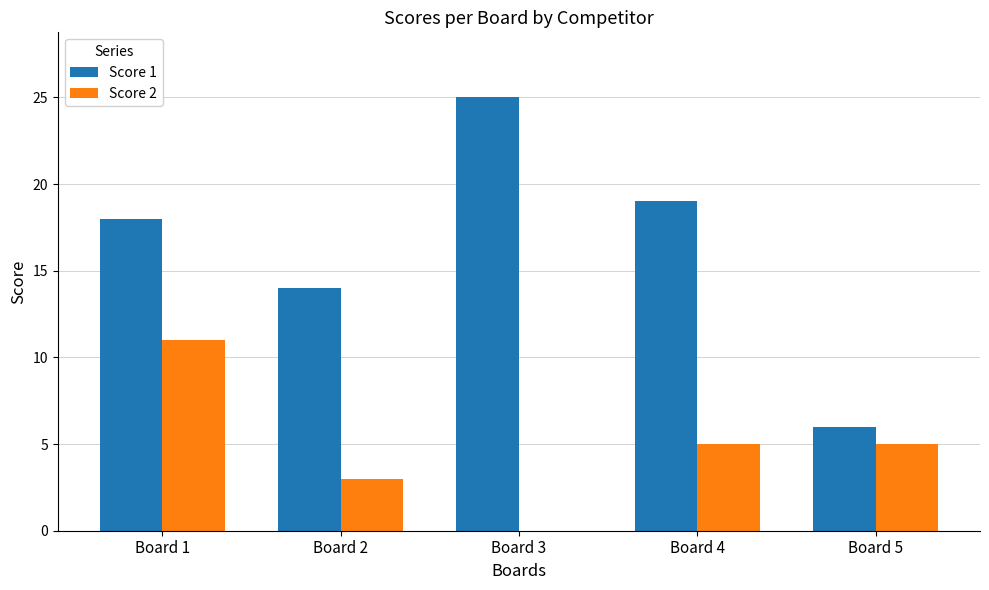

Is the value of Score 2 at Board 2 greater than the value of Score 1 at Board 5?

No